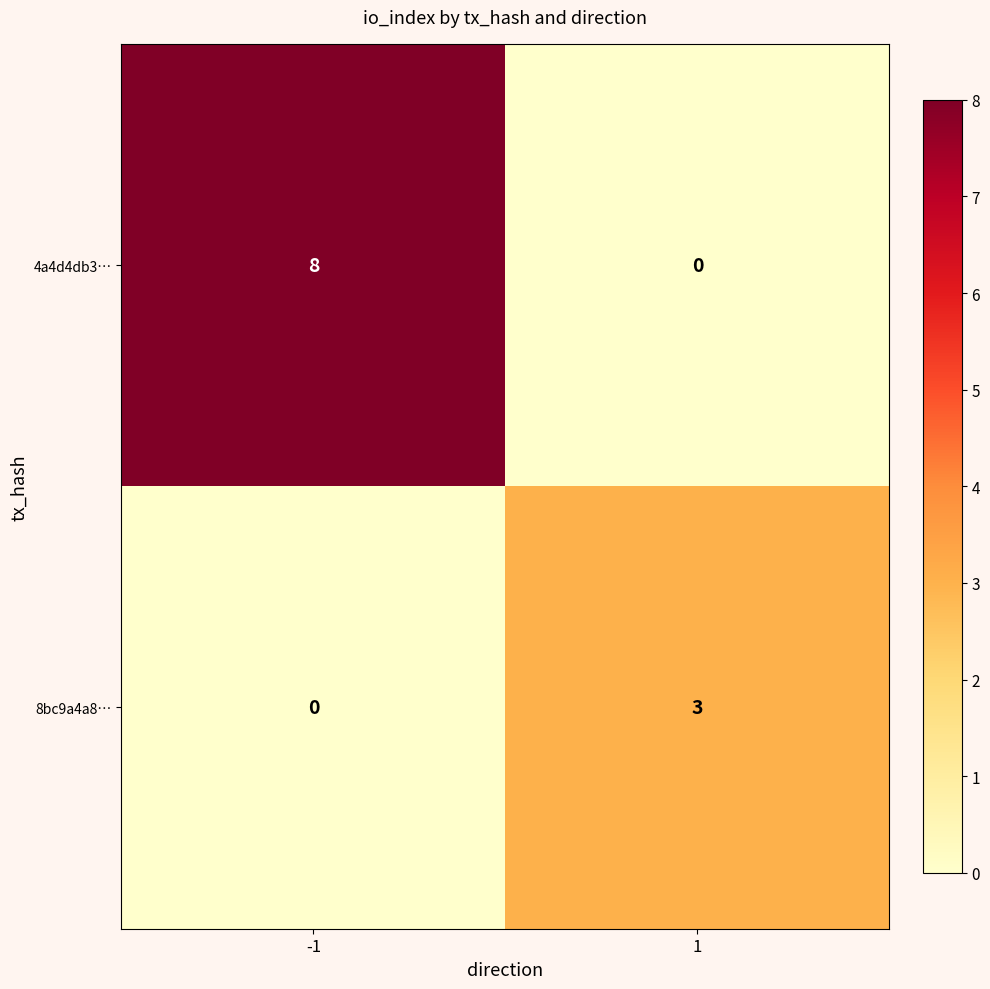

At which category is the sum across all series the highest?

-1